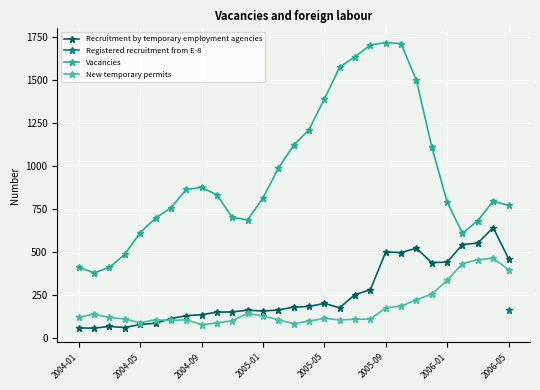

What is the minimum value shown in the chart?

59.3